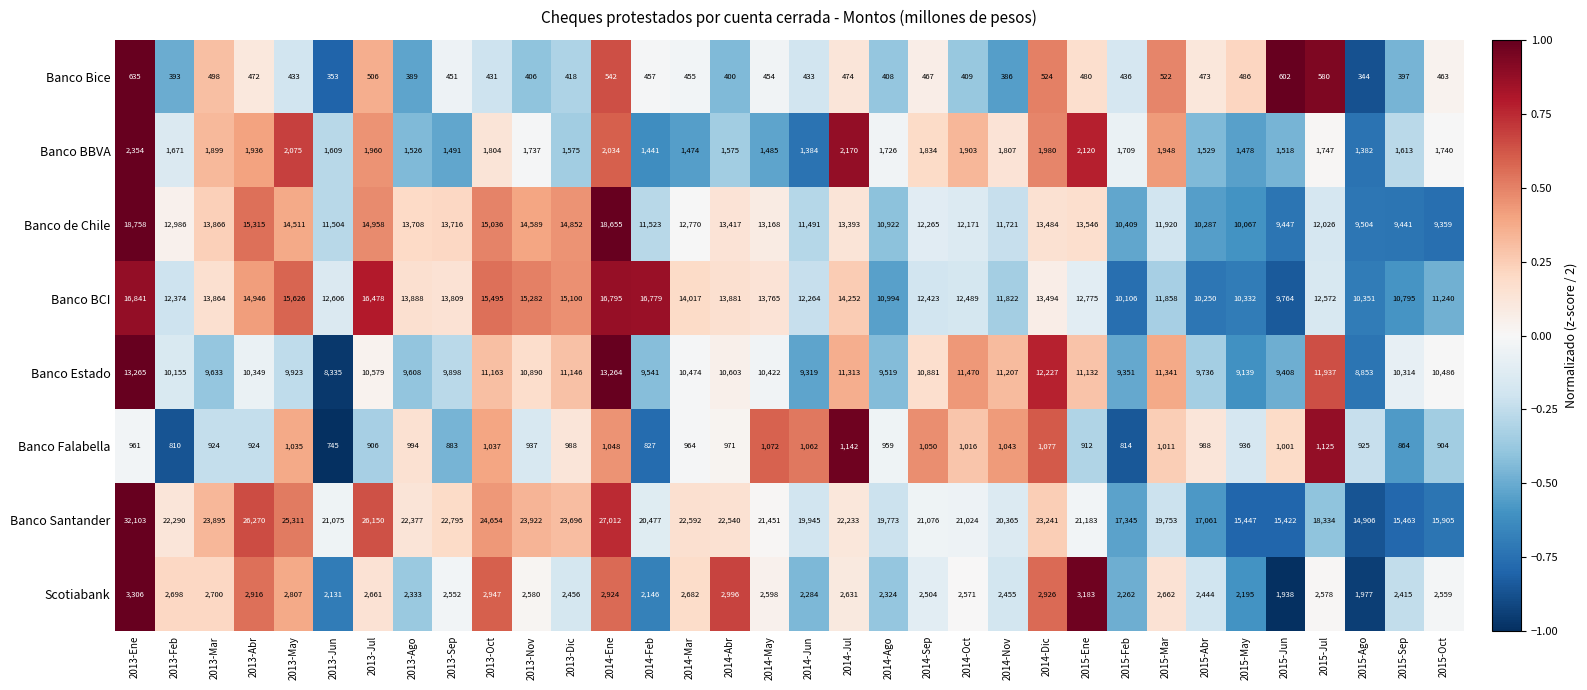

What is the smallest value displayed?

344